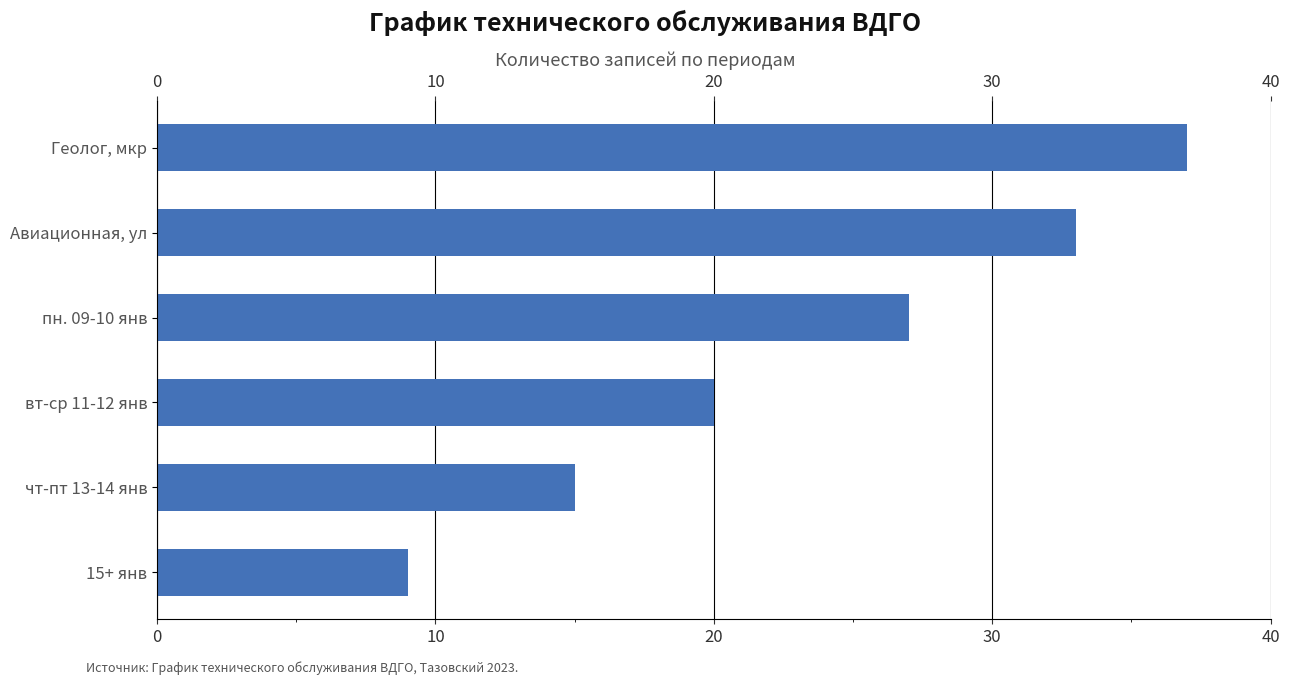

How many bars are there in total?

6